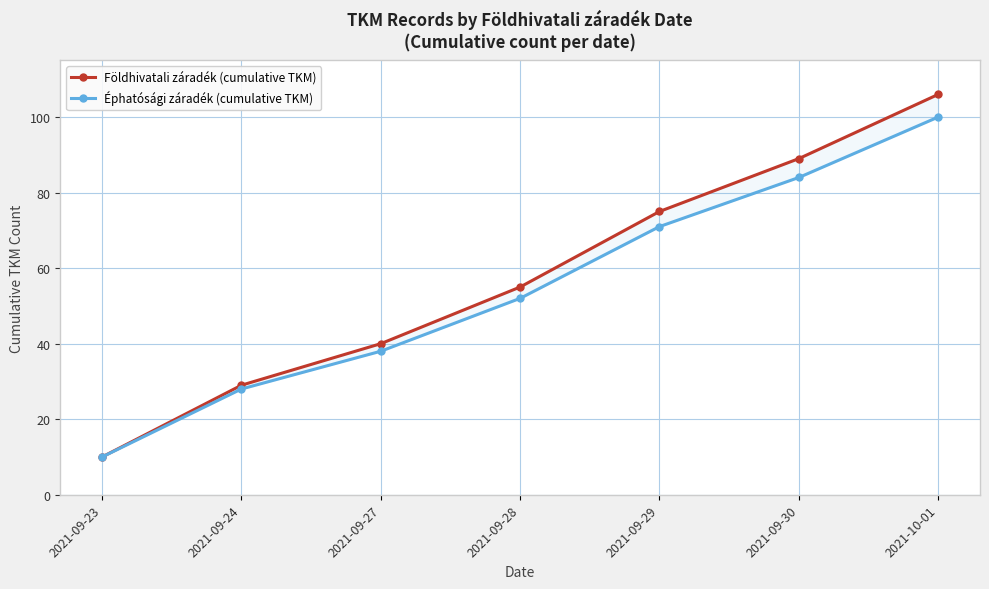

What value does the Éphatósági záradék (cumulative TKM) series have at 2021-09-28?

52